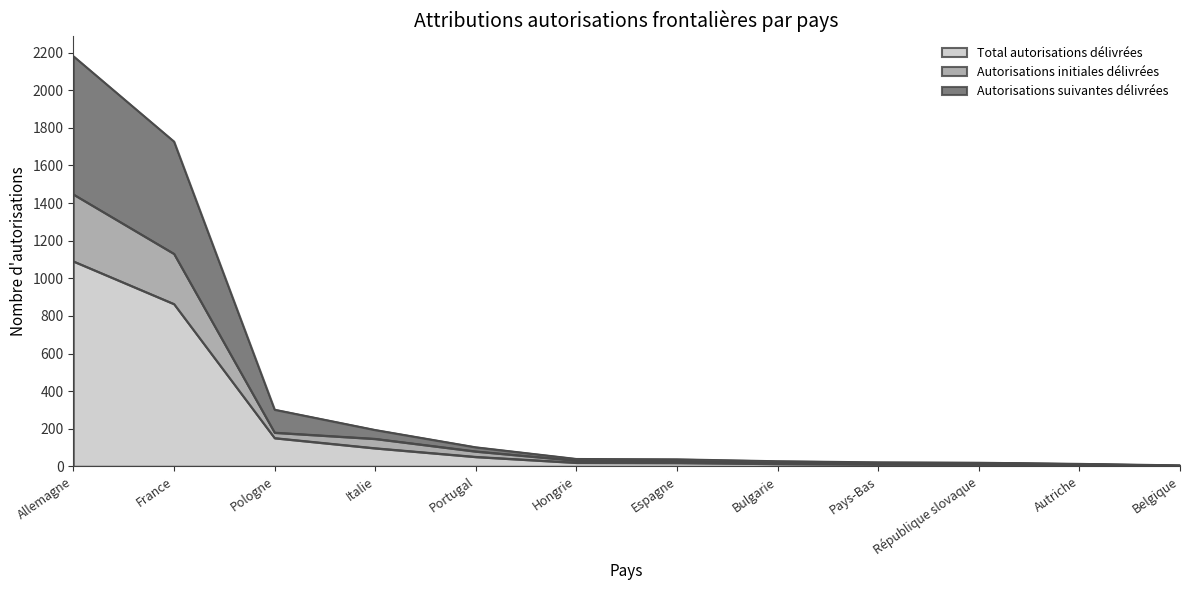

What is the sum of the Autorisations suivantes délivrées values at Hongrie and Allemagne?

2222